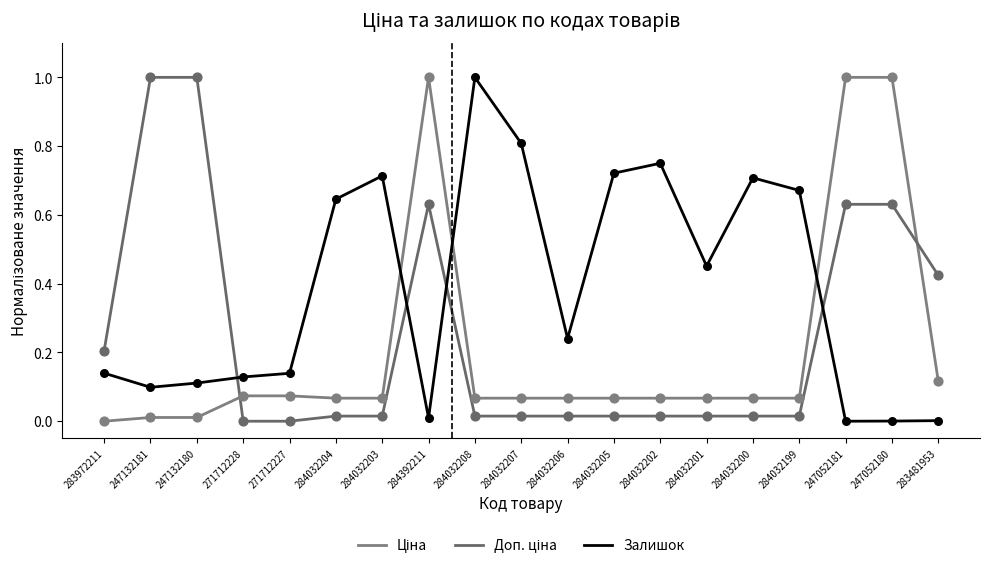

Is this an area chart (filled region under the line)?

No